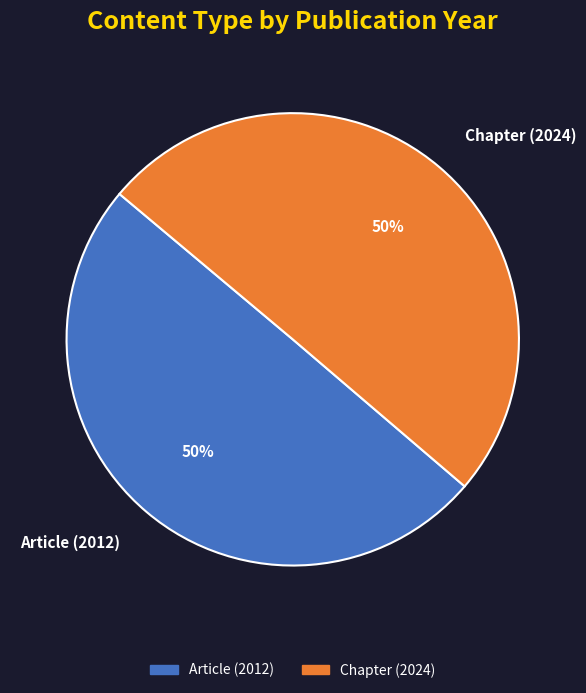

What percentage is the Chapter (2024) slice, to the nearest percent?

50%